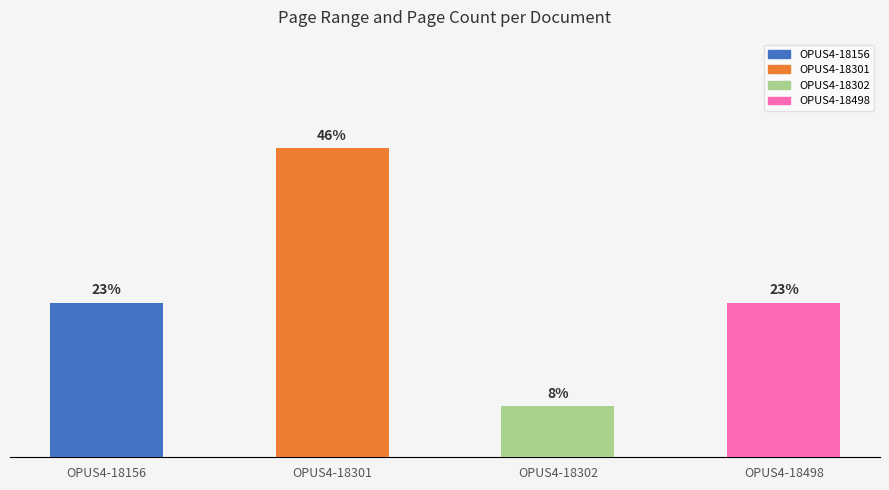

Does the chart contain any negative values?

No